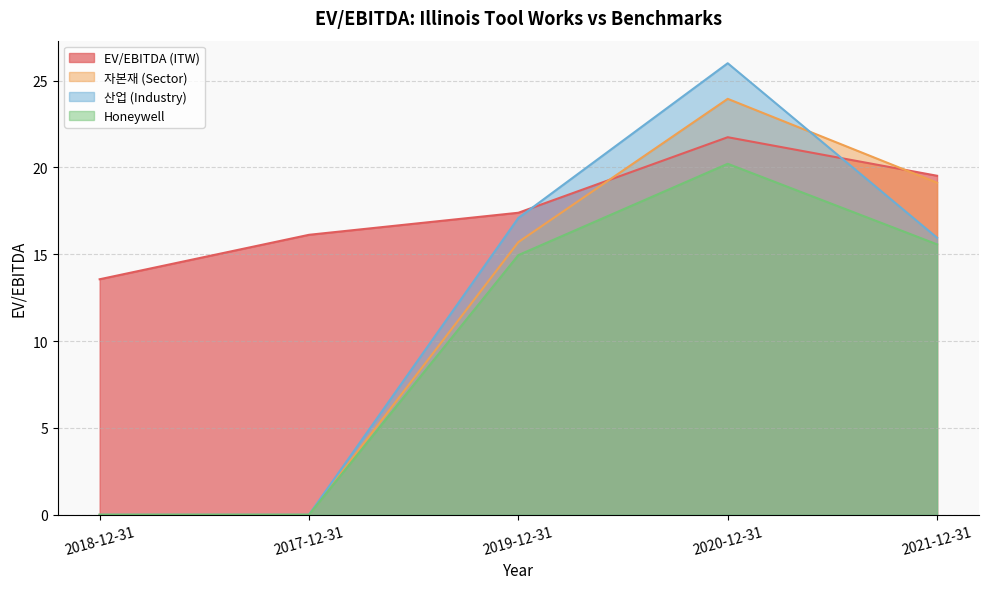

Where is the first local maximum for 산업 (Industry)?

2020-12-31